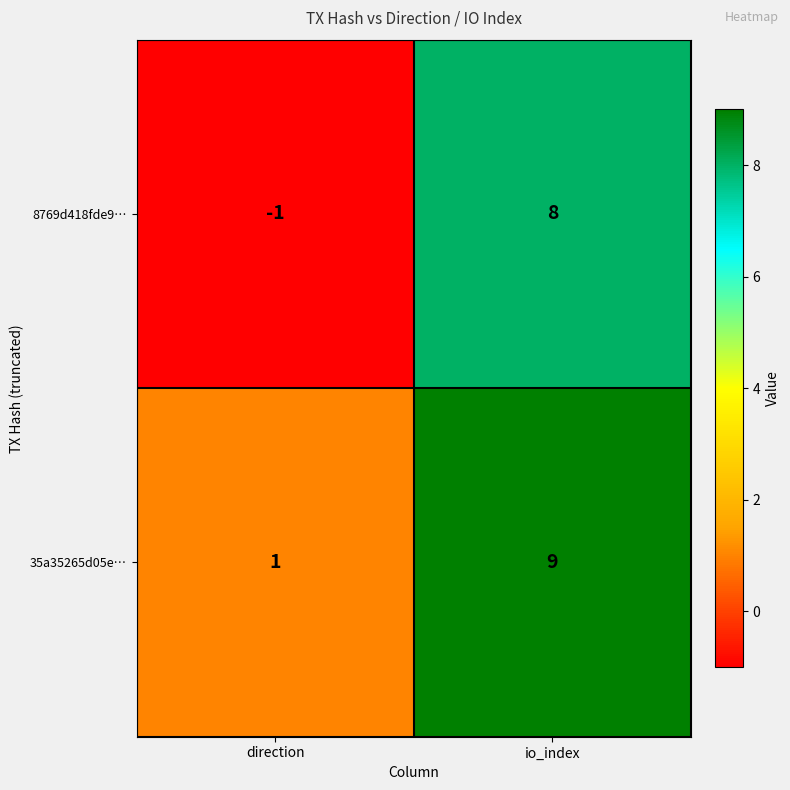

Reading left to right, extract all data points from this chart.

8769d418fde9…: -1	8
35a35265d05e…: 1	9